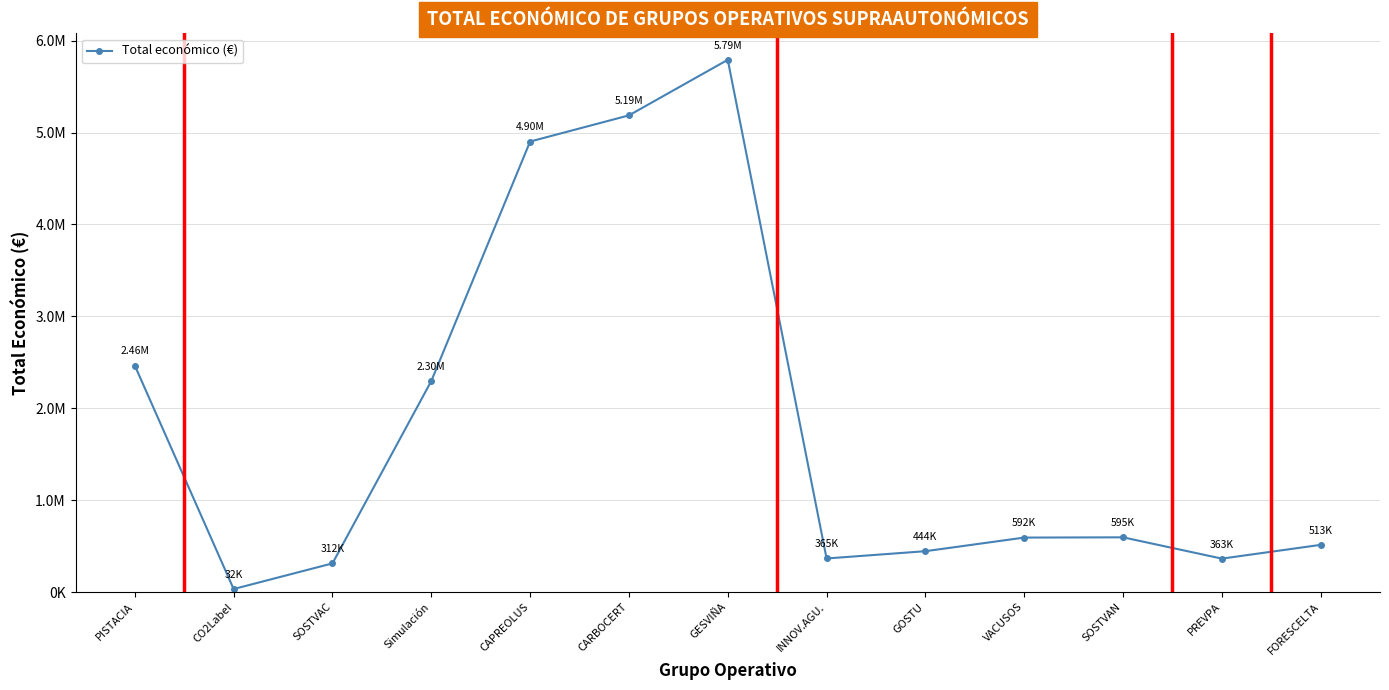

Which label corresponds to the largest value in the chart?

GESVIÑA